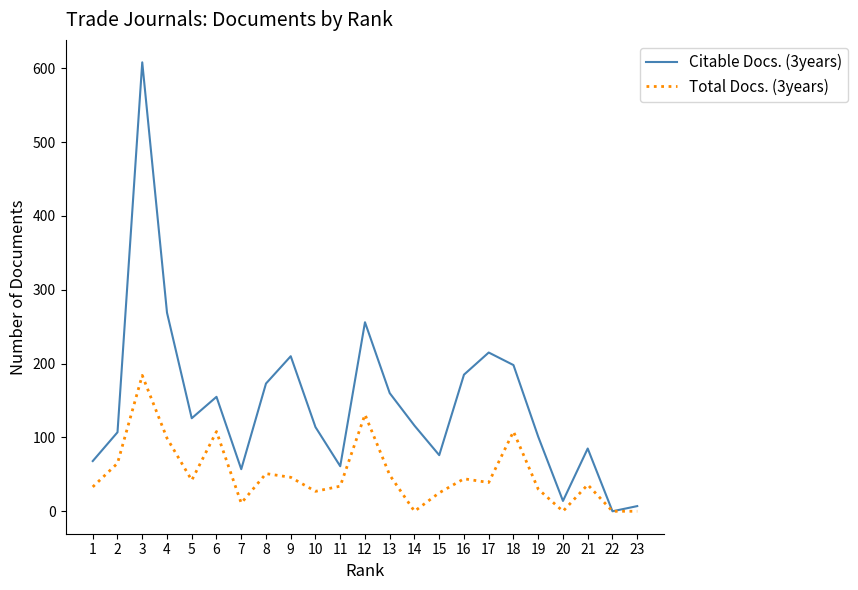

Is the value of Total Docs. (3years) at 13 greater than the value of Citable Docs. (3years) at 17?

No